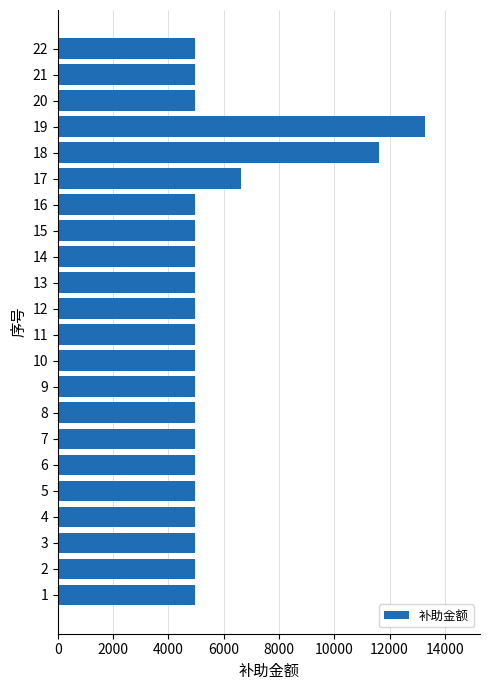

What is the maximum value shown in the chart?

13280